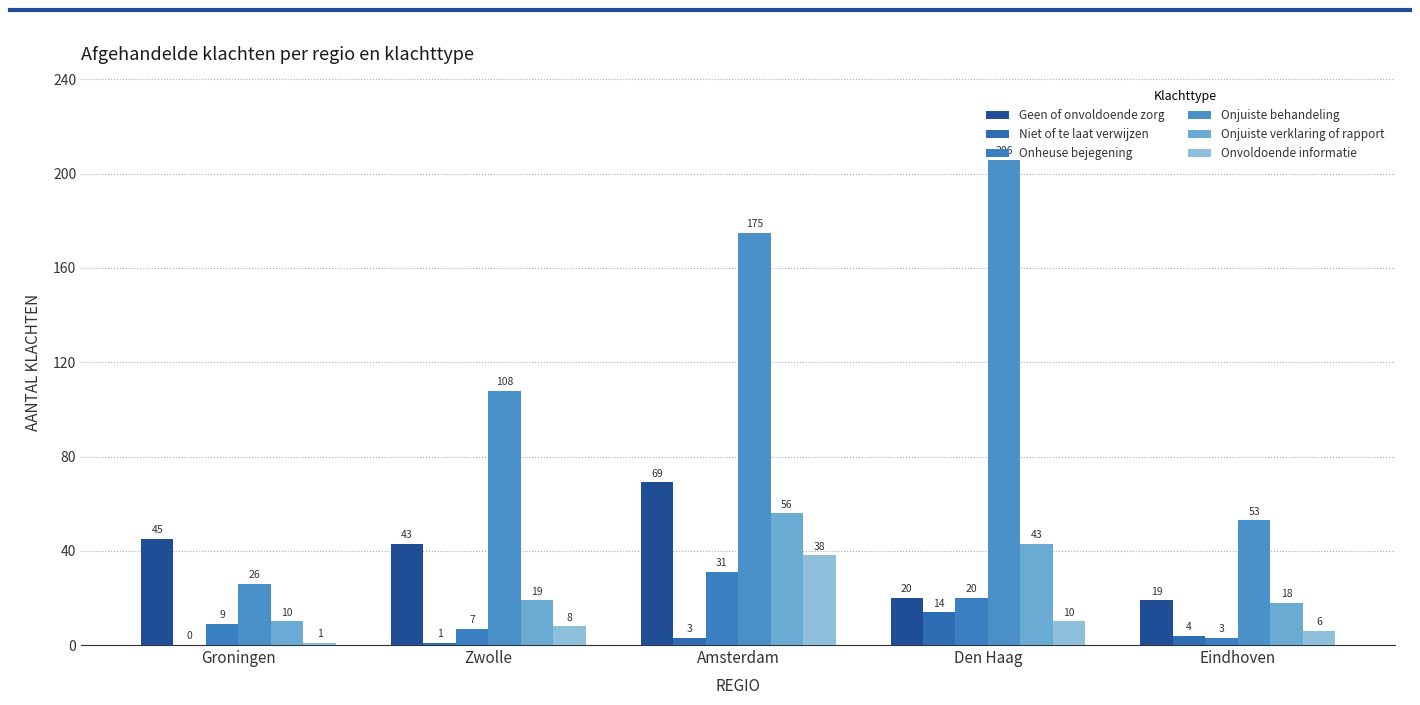

The Onvoldoende informatie series shows 8 at Zwolle. True or false?

True